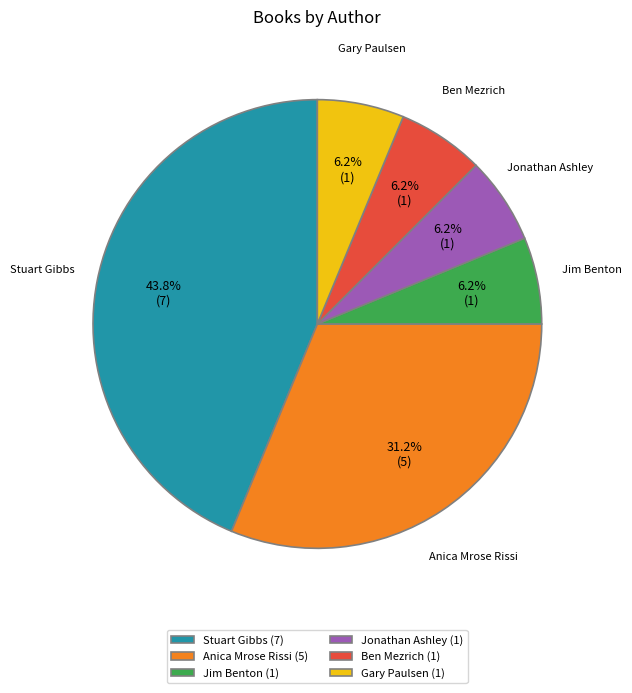

Does Anica Mrose Rissi (5) represent more than half of the total?

No